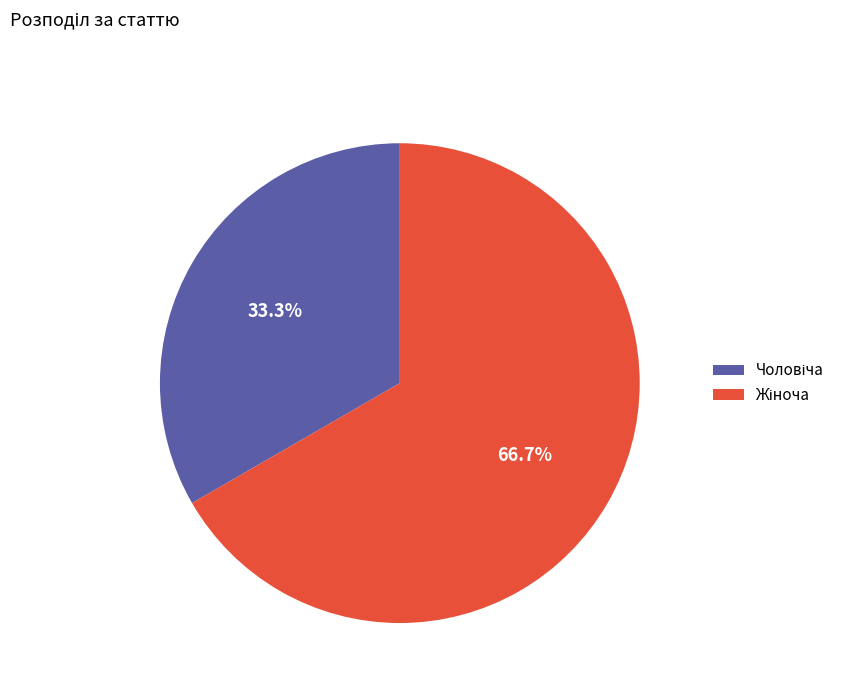

Does any single category account for the majority?

Yes